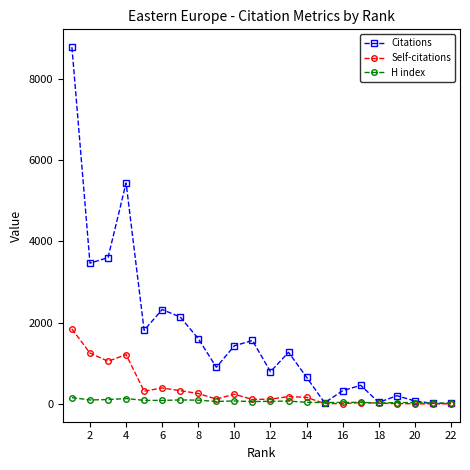

In Self-citations, how many points are lower than both neighbors (excluding endpoints)?

6